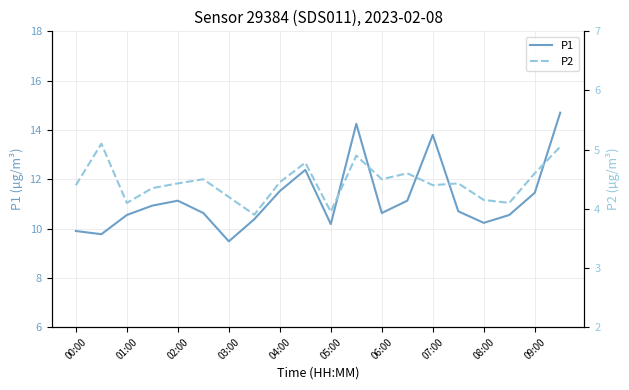

Which series has the widest spread of values?

P1